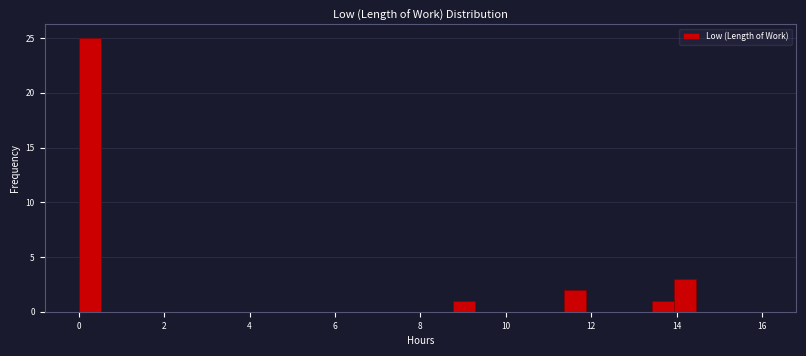

Read against the x-axis, roughly where is the centre of the tallest bar?

0.2